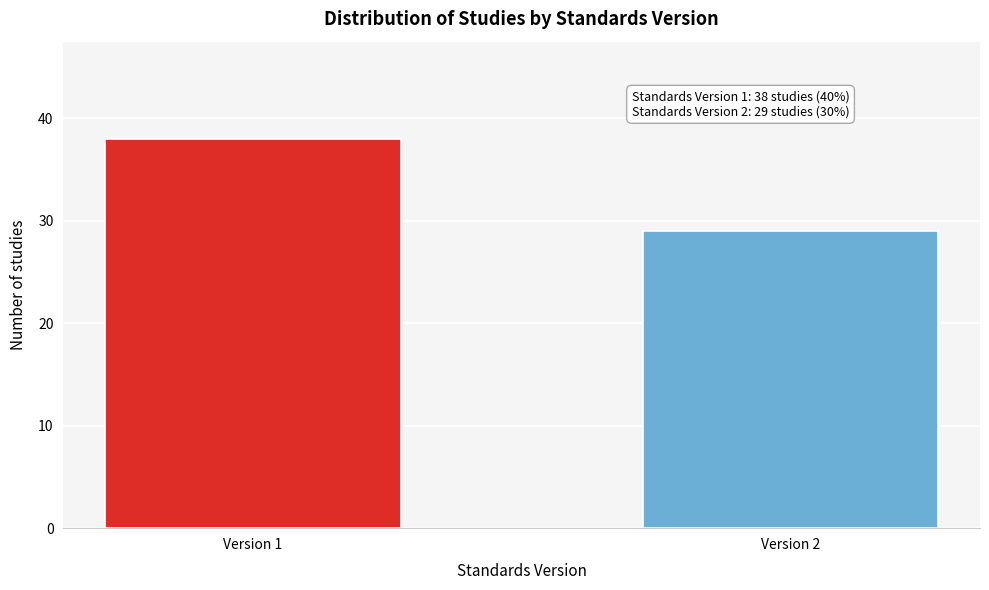

Reading right to left, transcribe all the data shown in this chart.

Version 2=29	Version 1=38